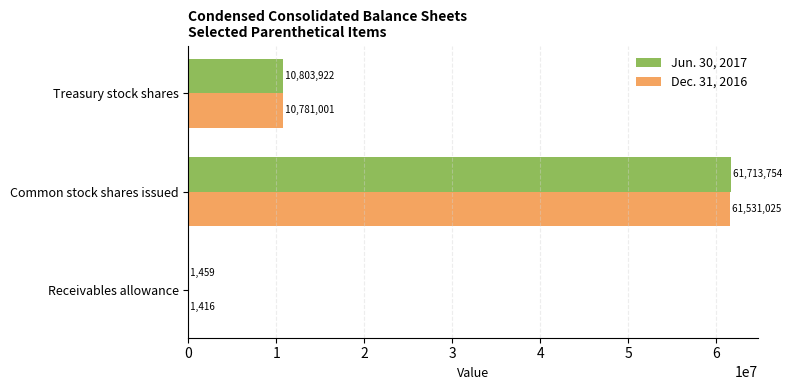

At which category is the sum across all series the highest?

Common stock shares issued